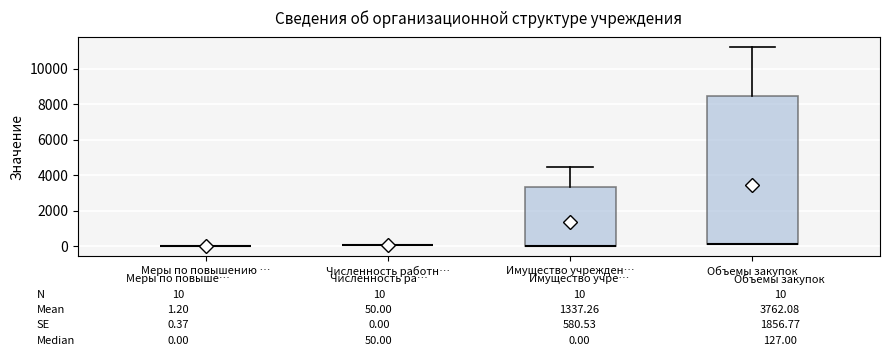

Which box is the tallest, from its lower edge to its upper edge?

Объемы закупок